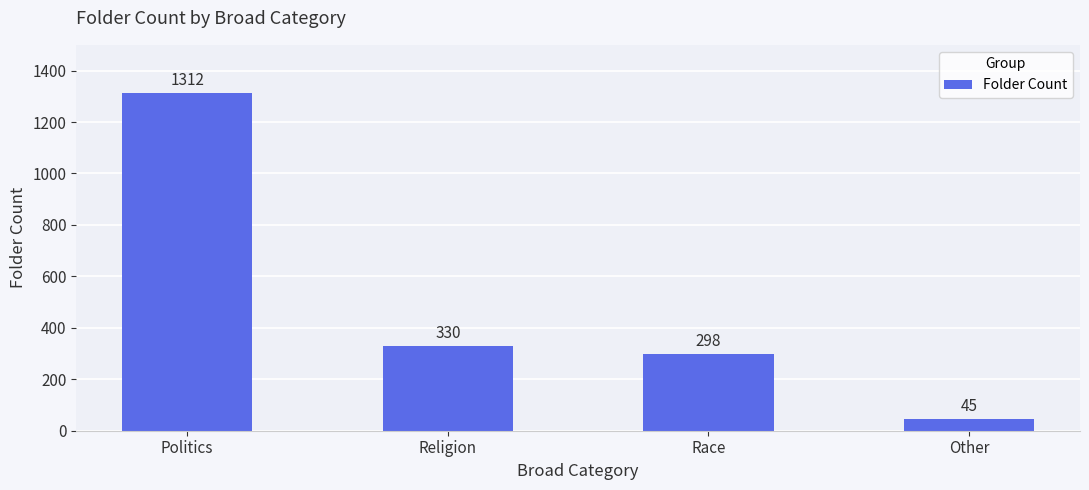

Reading left to right, list all the values displayed in this chart.

Politics=1312	Religion=330	Race=298	Other=45